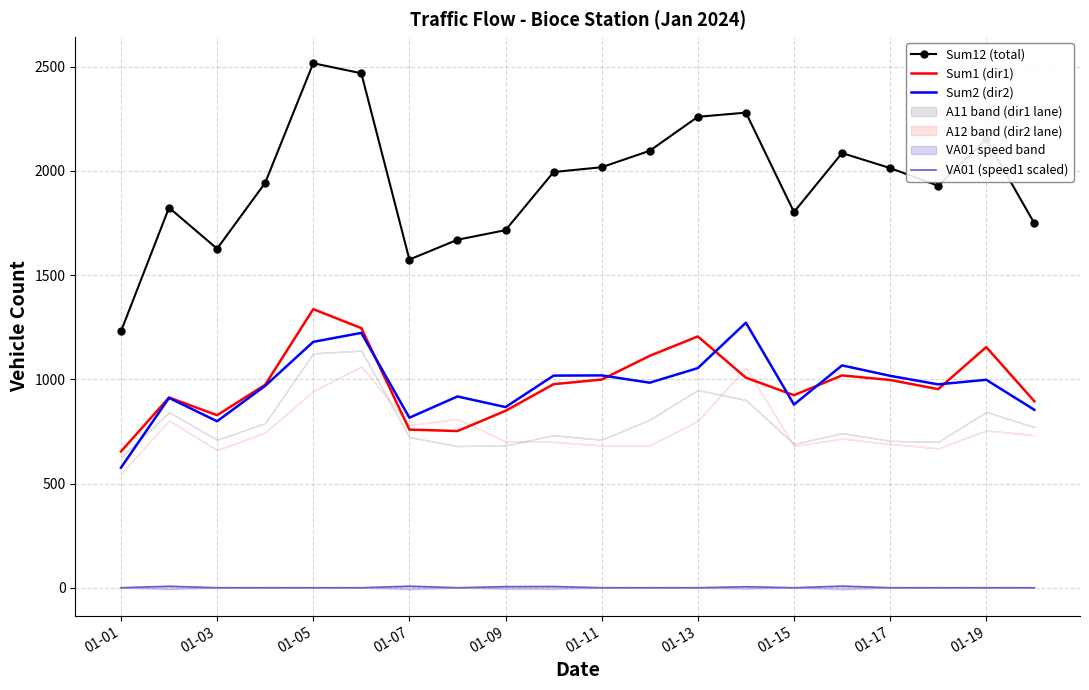

Does the chart have visible grid lines?

Yes